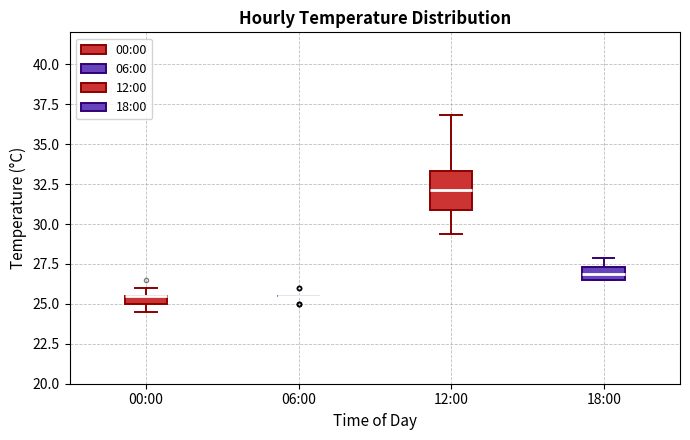

Which box is the tallest, from its lower edge to its upper edge?

12:00